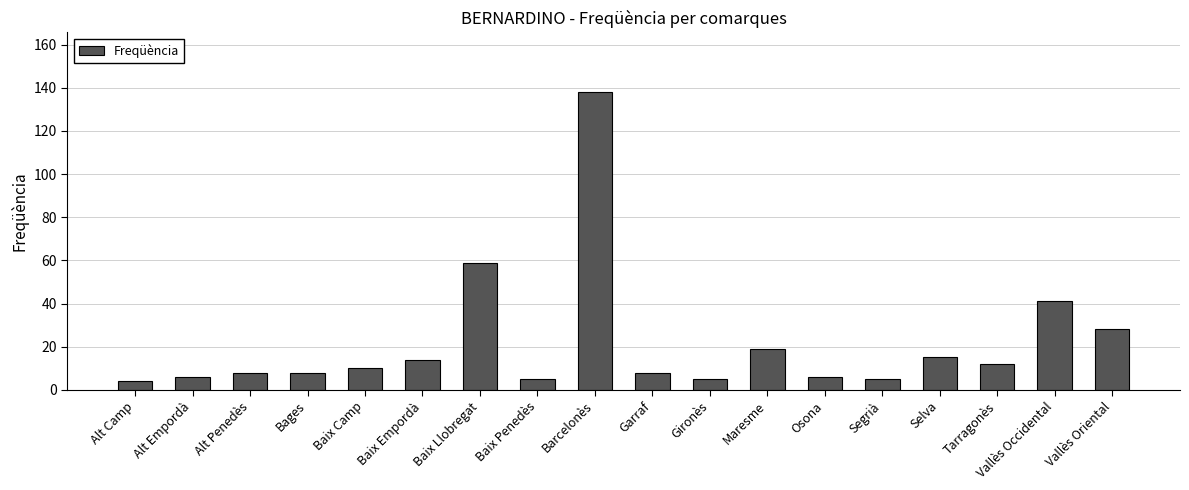

True or false: the data shows 6 at Osona.

True